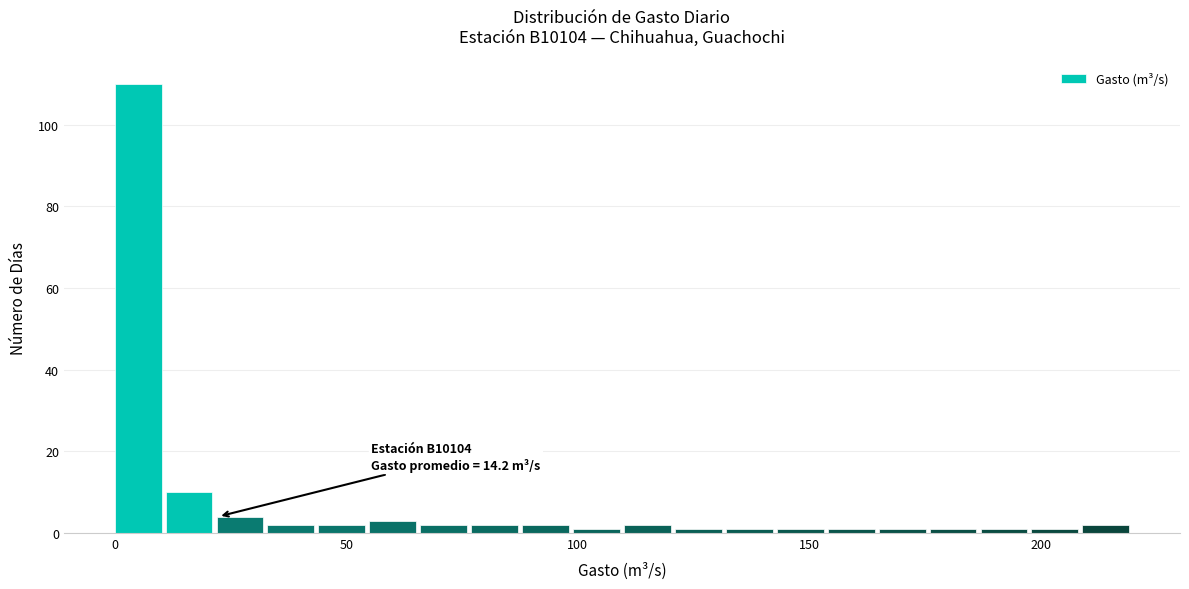

Around what value on the x-axis is the tallest bar? Give the approximate position of its centre, as read against the axis.

5